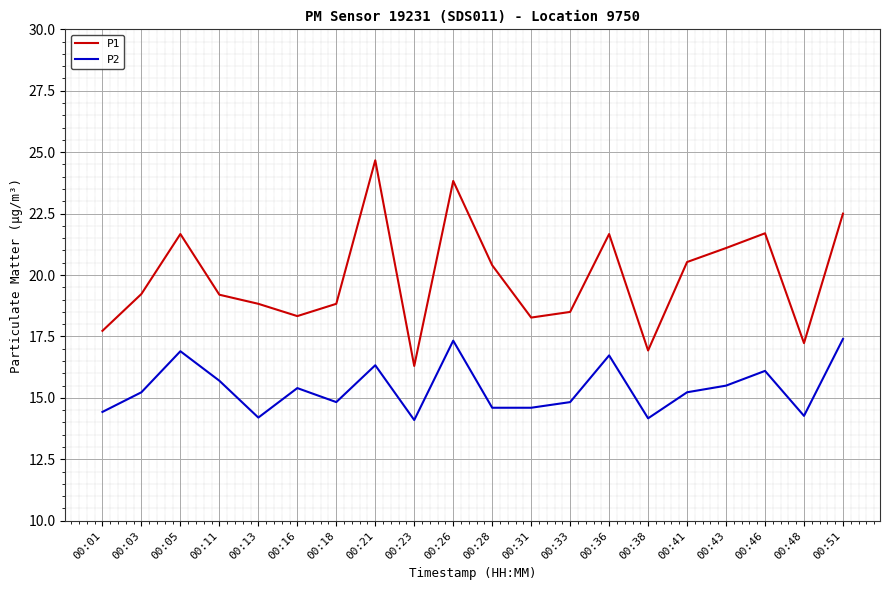

What is the average value of the P2 series?

15.4